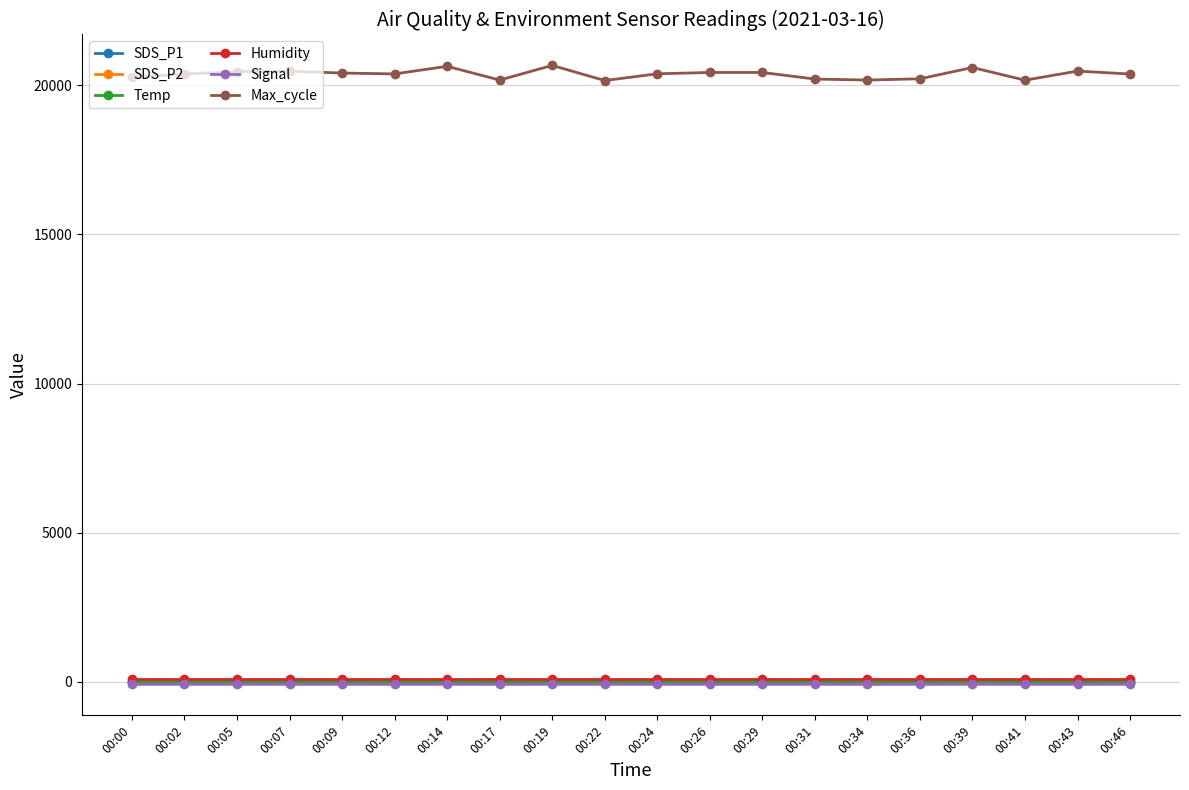

Count the number of categories in the chart.

20